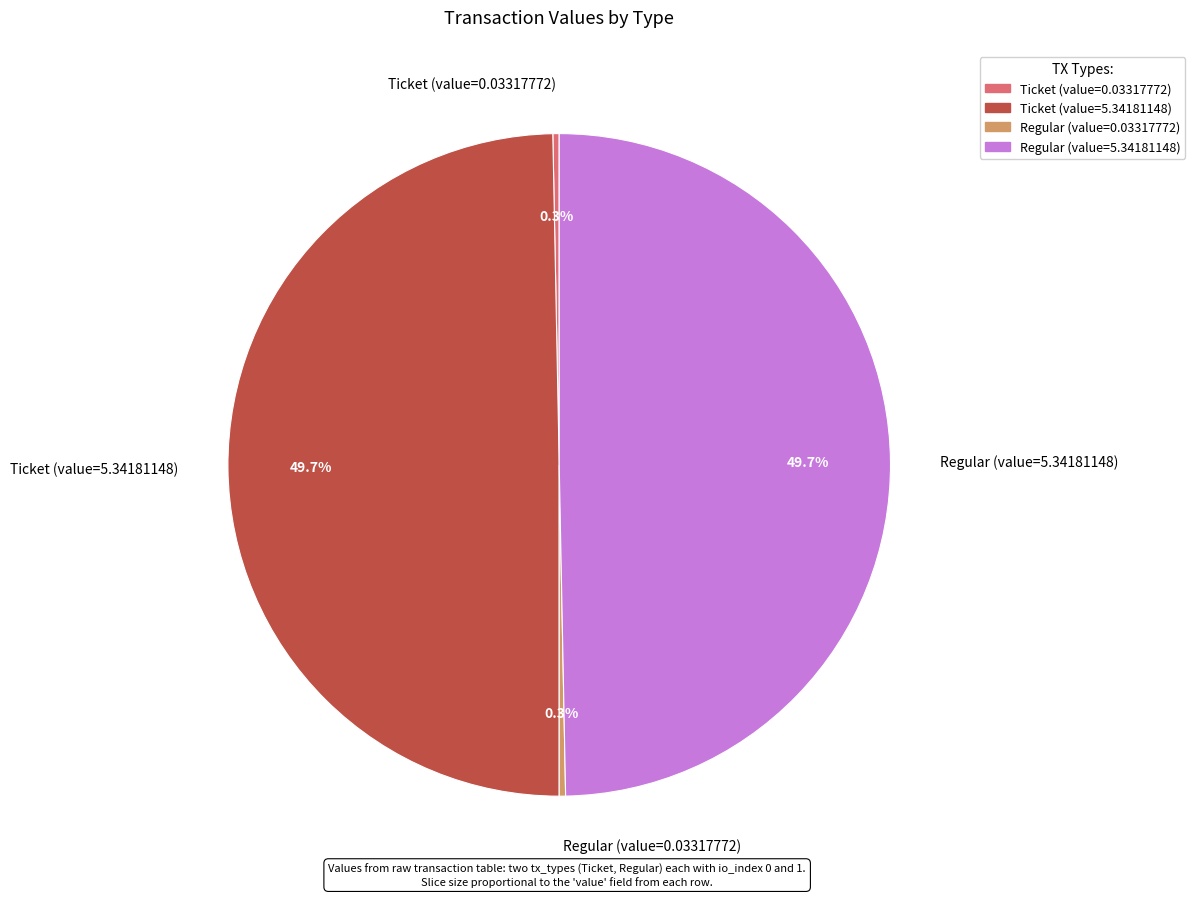

Count the number of slices in the pie.

4